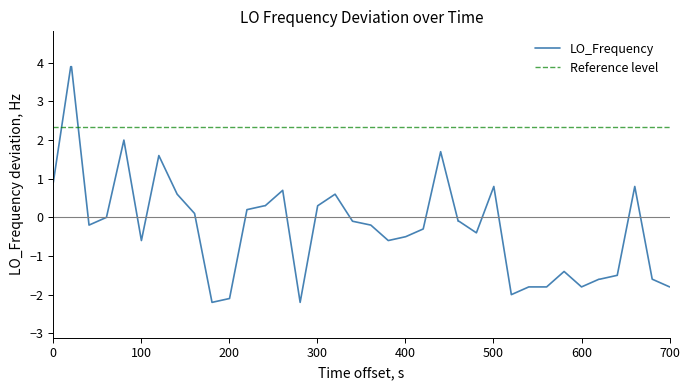

True or false: LO_Frequency has a value of -1.8 at 600.

True